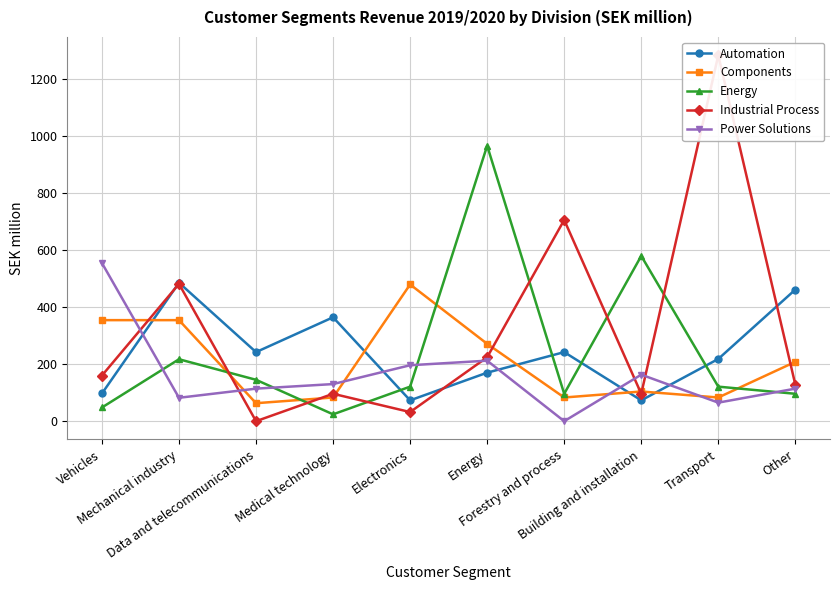

Where does the Components series first go above 208?

Vehicles